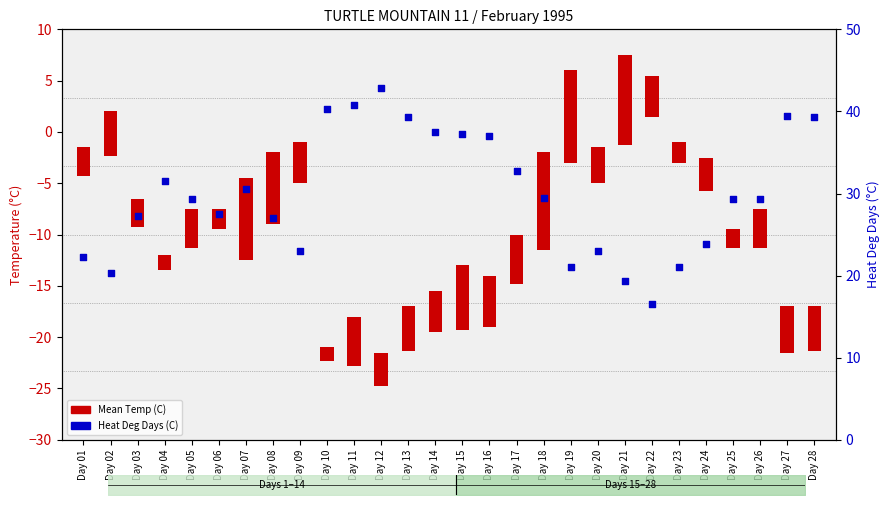

What is the total value across all series at Day 12?

46.1